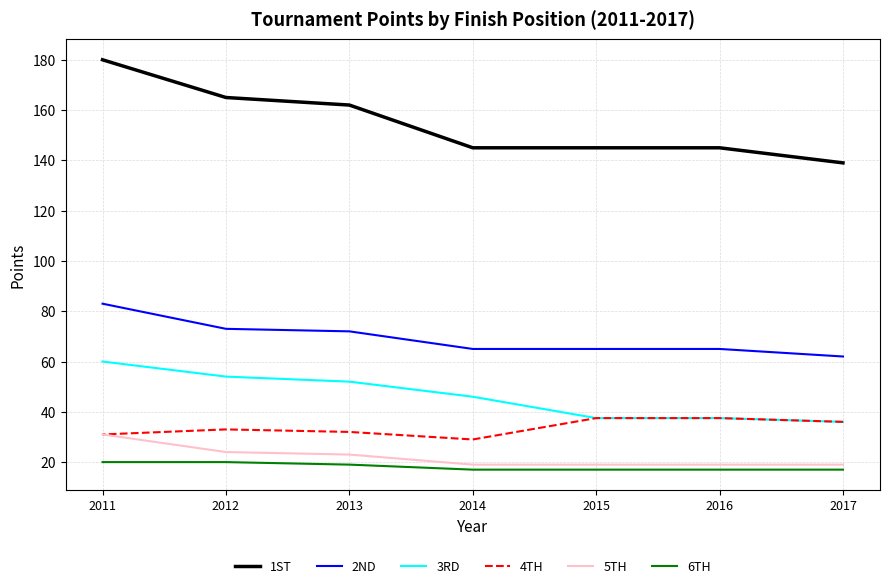

What value does the 1ST series have at 2013?

162.0